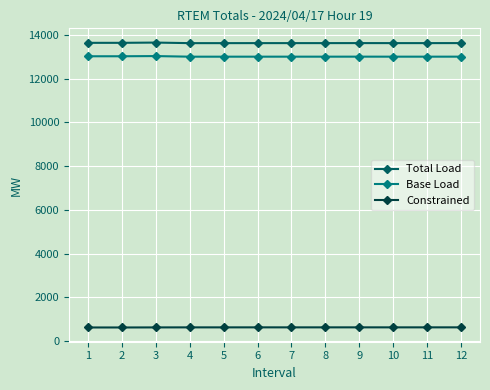

True or false: Base Load has a value of 6225.6 at 11.

False